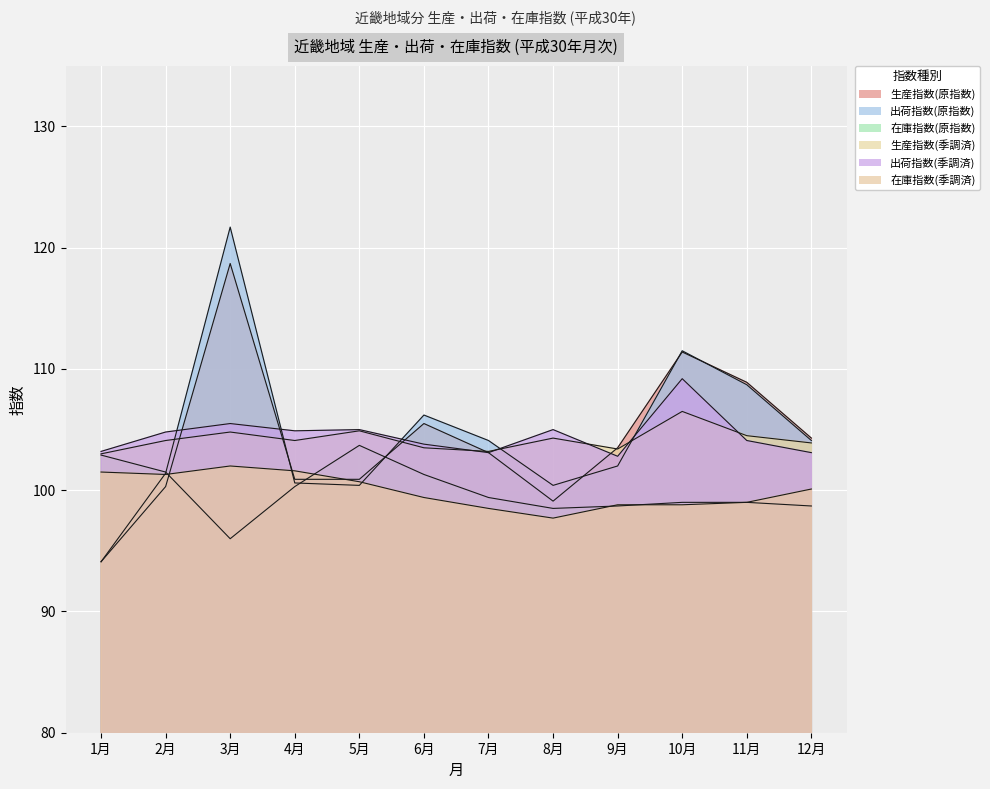

The 出荷指数(季調済) series shows 40.3 at 12月. True or false?

False